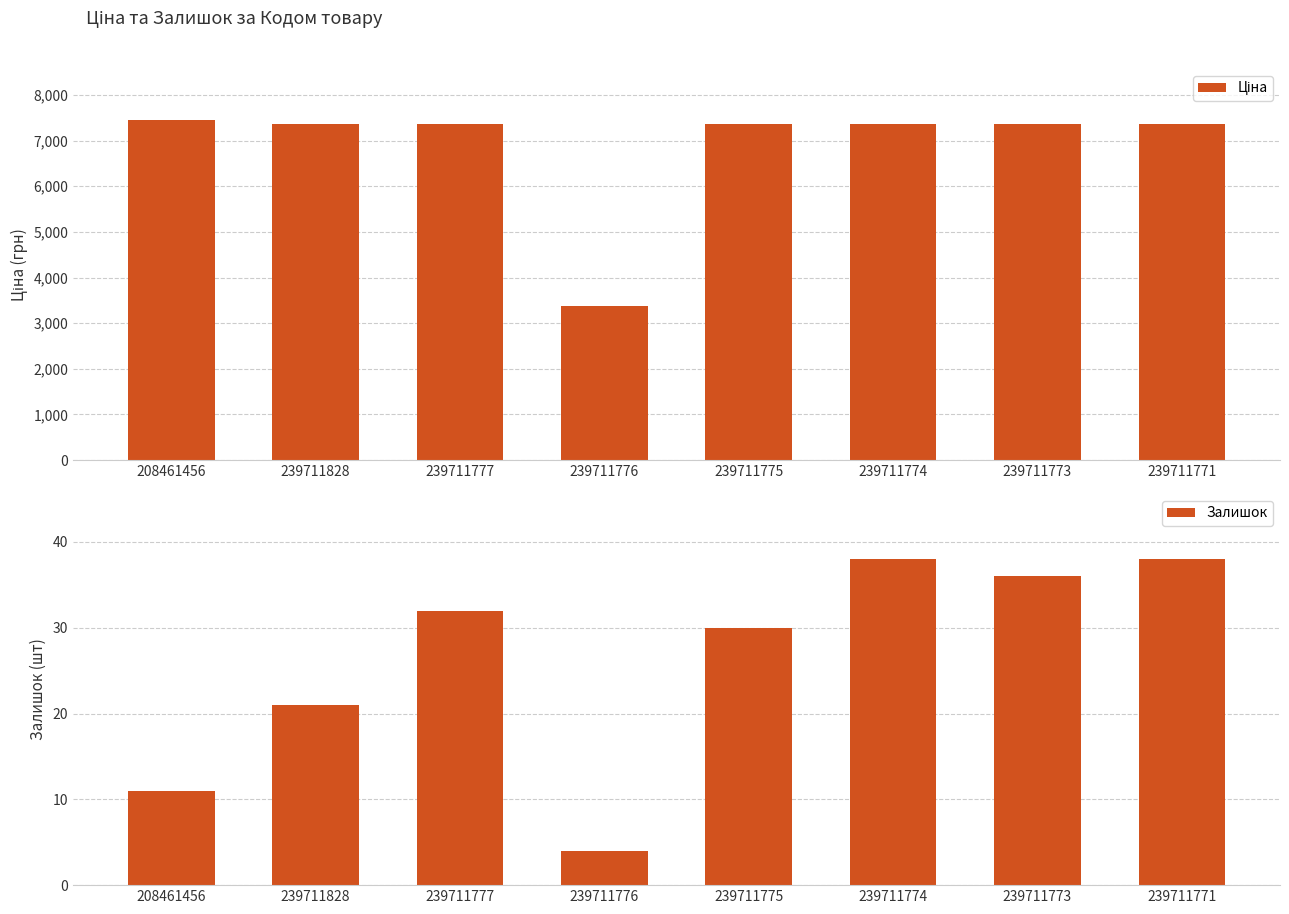

How many series are shown in this chart?

2